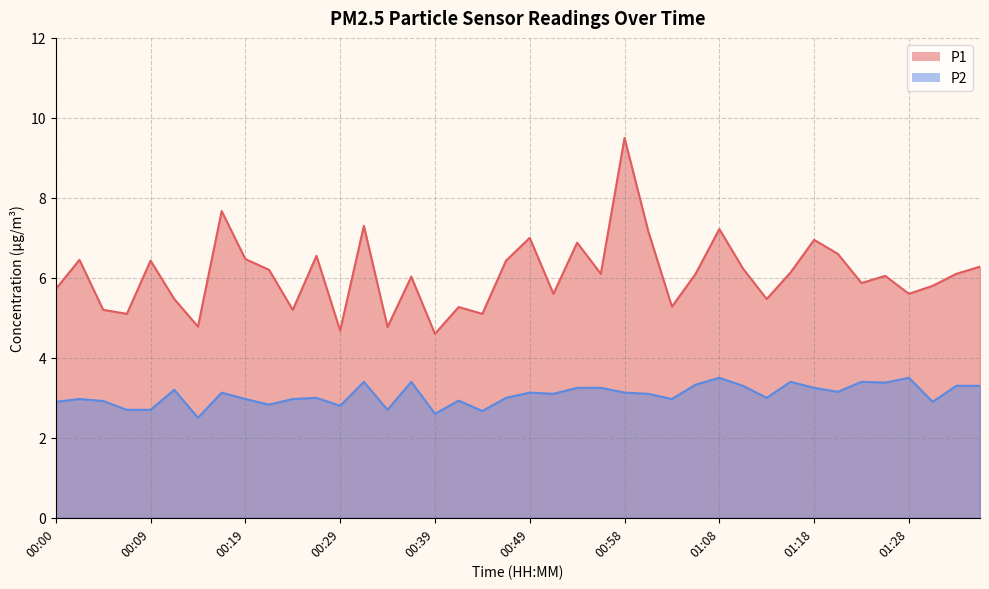

Between 00:05 and 00:49, which series saw the biggest shift?

P1